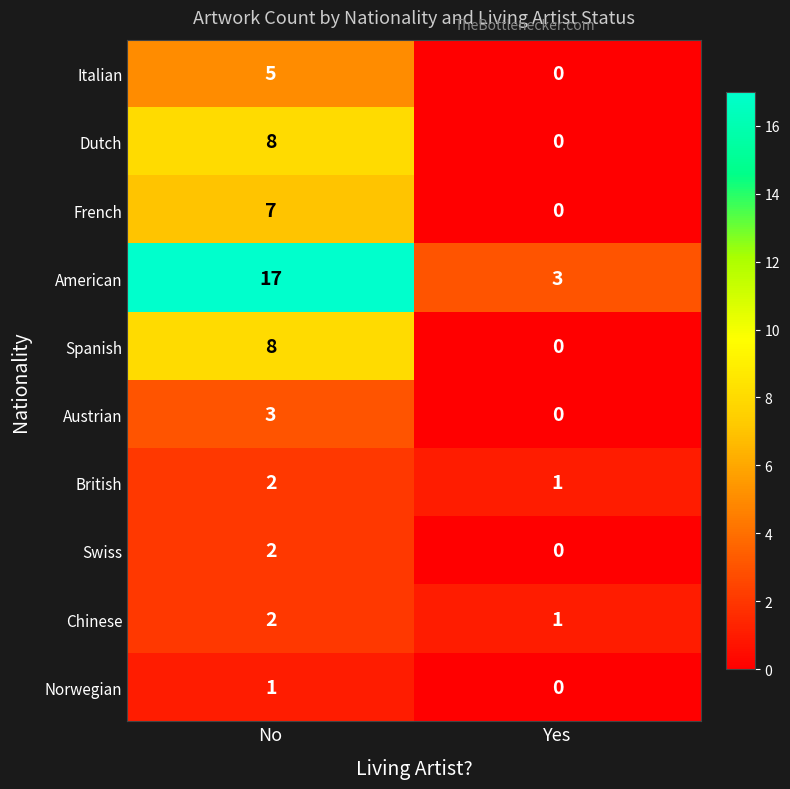

Reading left to right, transcribe all the data shown in this chart.

Italian: No=5	Yes=0
Dutch: No=8	Yes=0
French: No=7	Yes=0
American: No=17	Yes=3
Spanish: No=8	Yes=0
Austrian: No=3	Yes=0
British: No=2	Yes=1
Swiss: No=2	Yes=0
Chinese: No=2	Yes=1
Norwegian: No=1	Yes=0